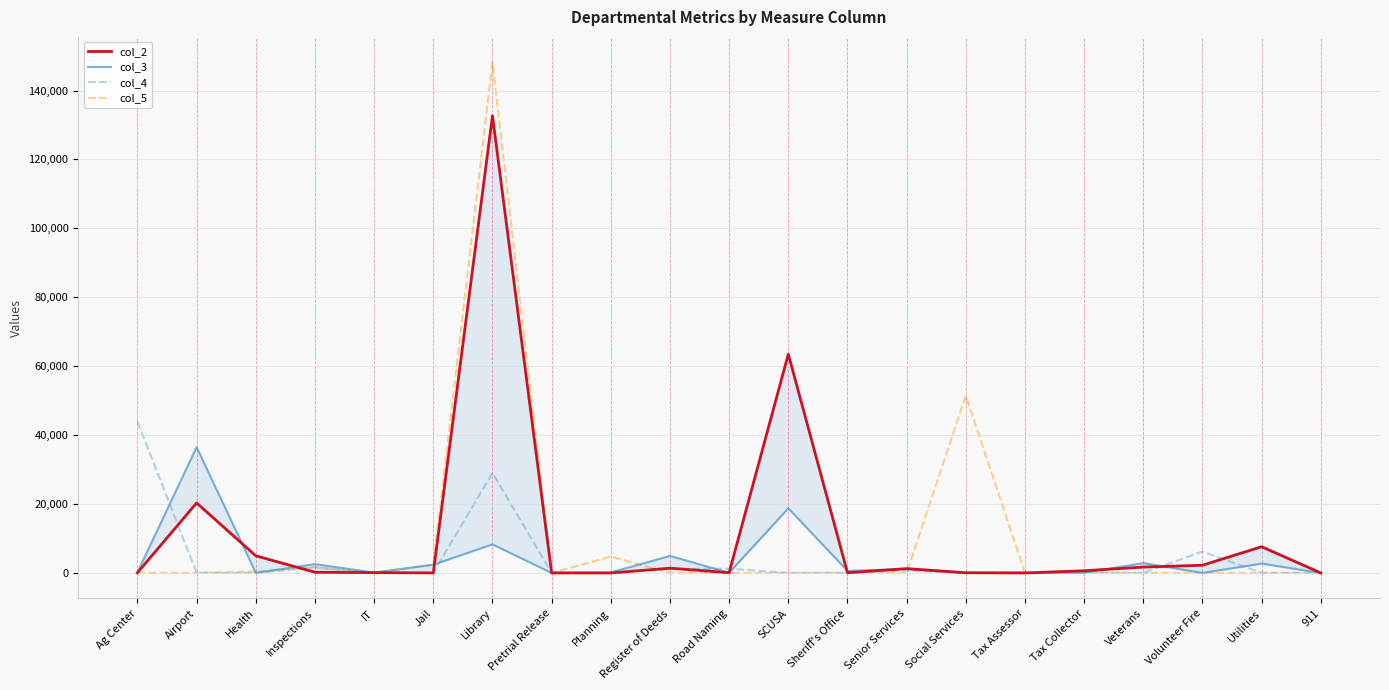

The value of col_3 at Tax Collector is 96.6. True or false?

True